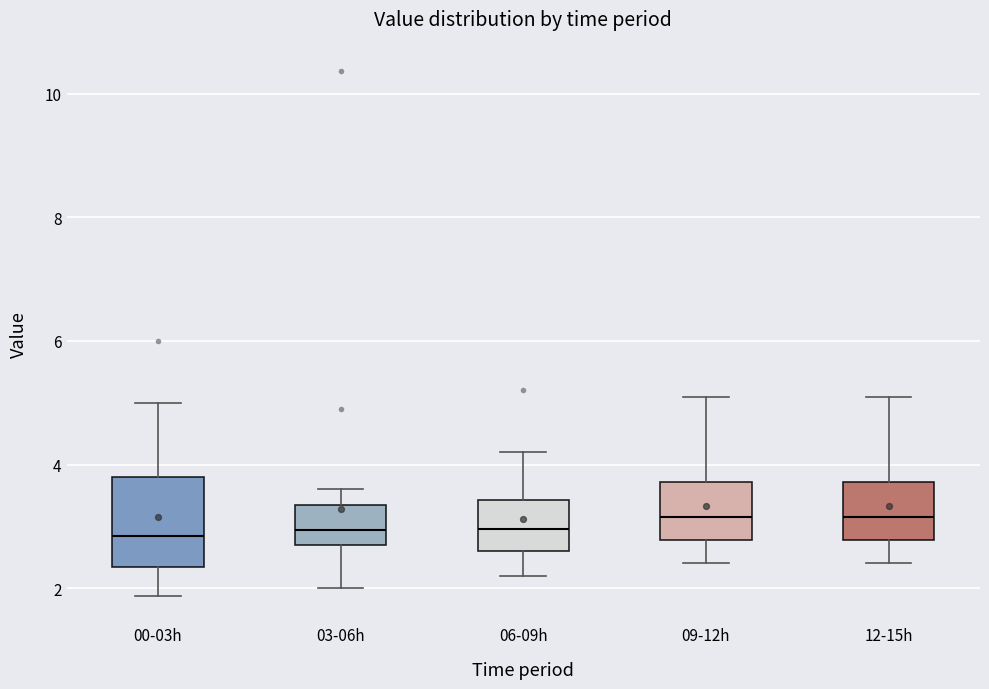

Reading left to right, transcribe this box plot: for each box, give where its median line is, the range the box spans, and where its two whiskers end, as read against the y-axis. The values are not printed on the chart, so give them approximately, as read against the axis.

00-03h: median 2.8, box 2.4 to 3.8, whiskers 1.8 to 5.0
03-06h: median 3.0, box 2.6 to 3.4, whiskers 2.0 to 3.6
06-09h: median 3.0, box 2.6 to 3.4, whiskers 2.2 to 4.2
09-12h: median 3.2, box 2.8 to 3.8, whiskers 2.4 to 5.2
12-15h: median 3.2, box 2.8 to 3.8, whiskers 2.4 to 5.2